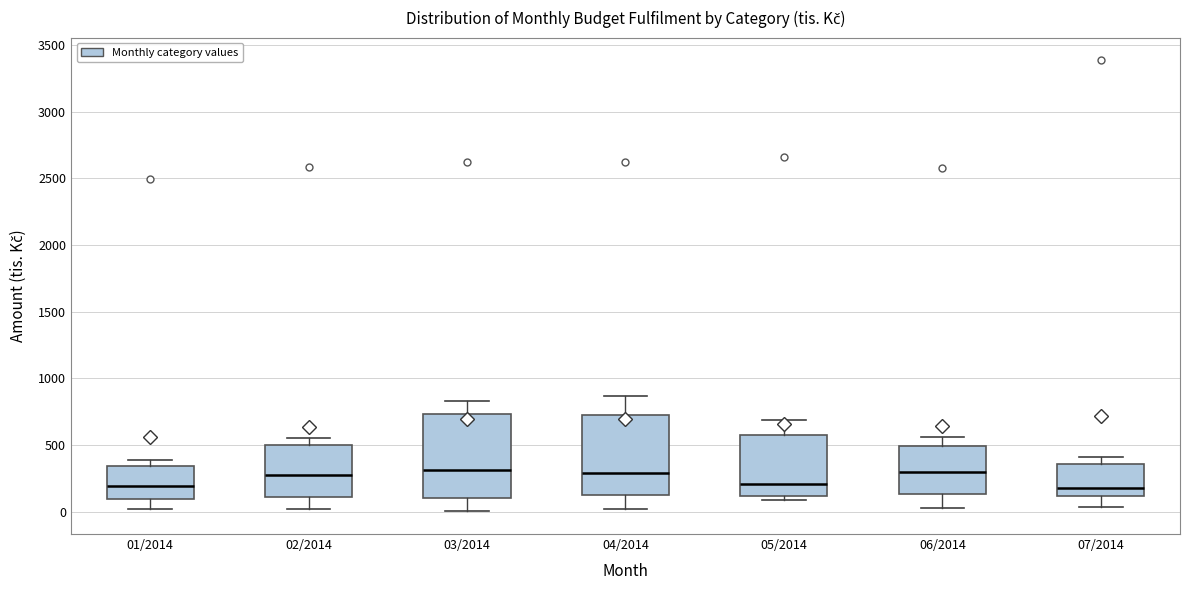

Where is the lower edge of the box for 05/2014 on the y-axis? The values are not printed on the chart, so give them approximately, as read against the axis.

100